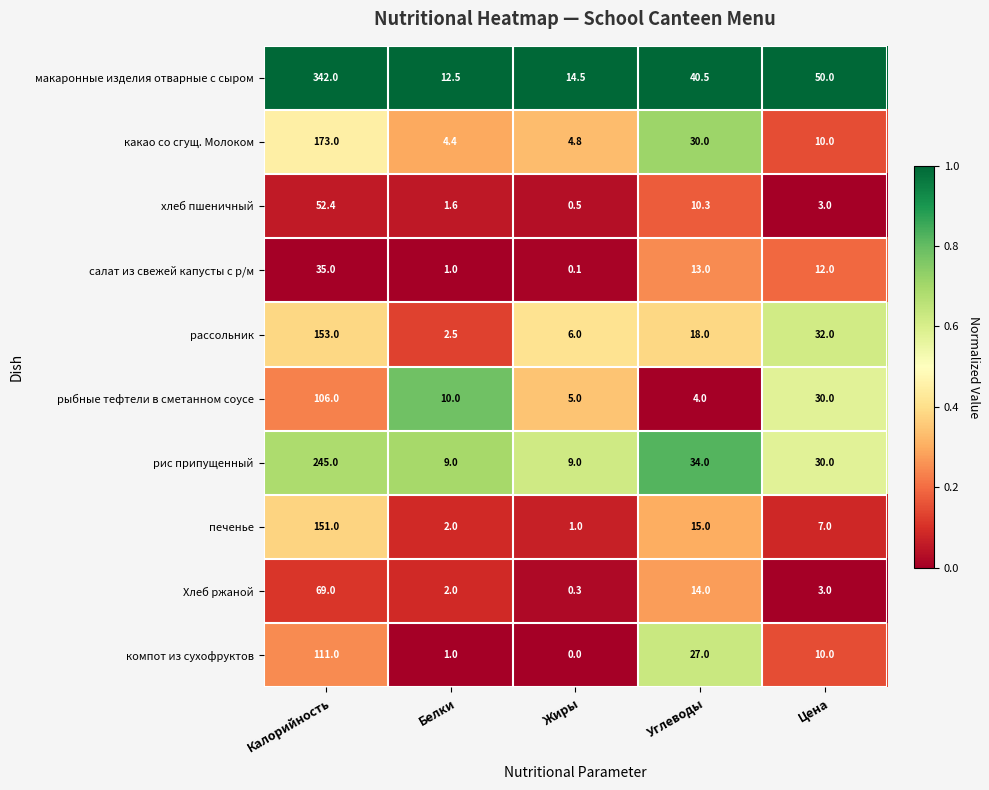

The value of какао со сгущ. Молоком at Белки is 7.6. True or false?

False